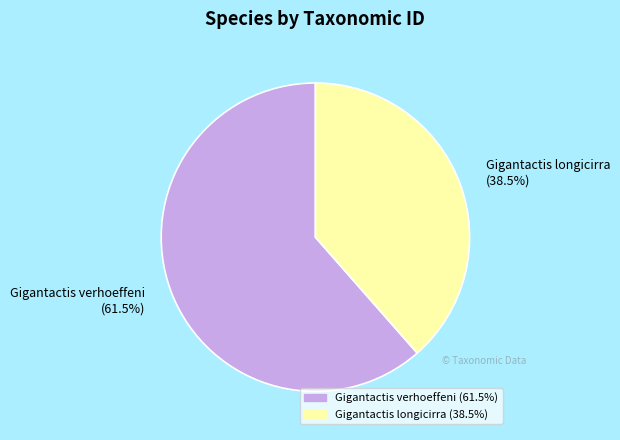

Is it true that Gigantactis longicirra is 46% of the pie?

False